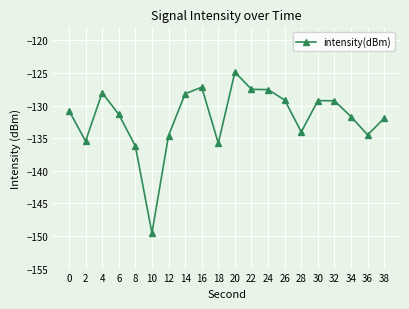

At which label is the value closest to -137?

8